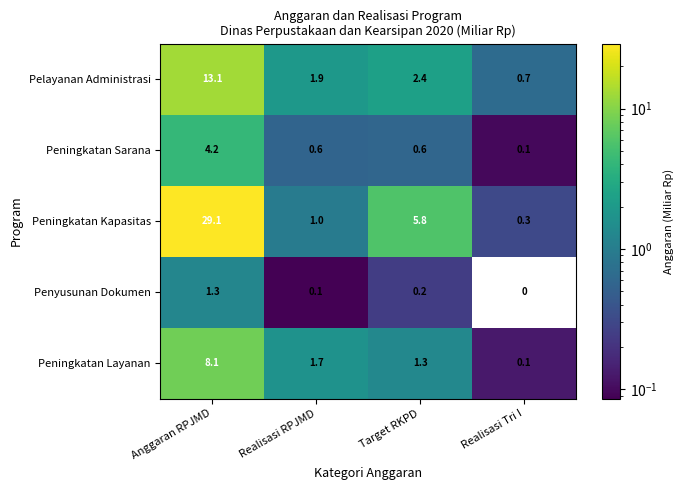

What is the total value across all series at Realisasi Tri I?

1.2